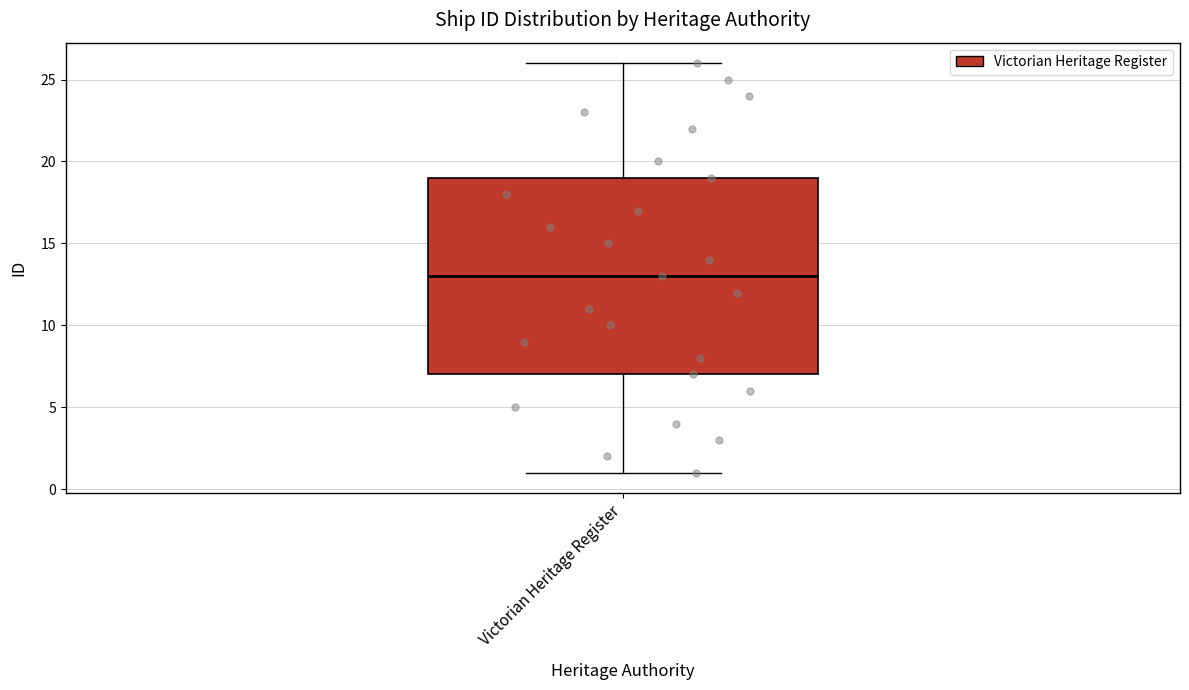

Transcribe this box plot: give where the median line is, the range the box spans, and where the two whiskers end, as read against the y-axis. The values are not printed on the chart, so give them approximately, as read against the axis.

median 13, box 7 to 19, whiskers 1 to 26